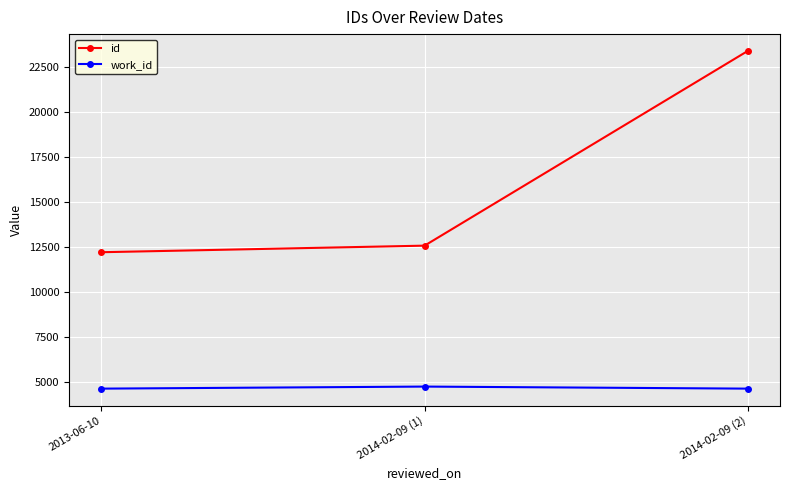

Is it true that work_id equals 4640 at 2013-06-10?

True